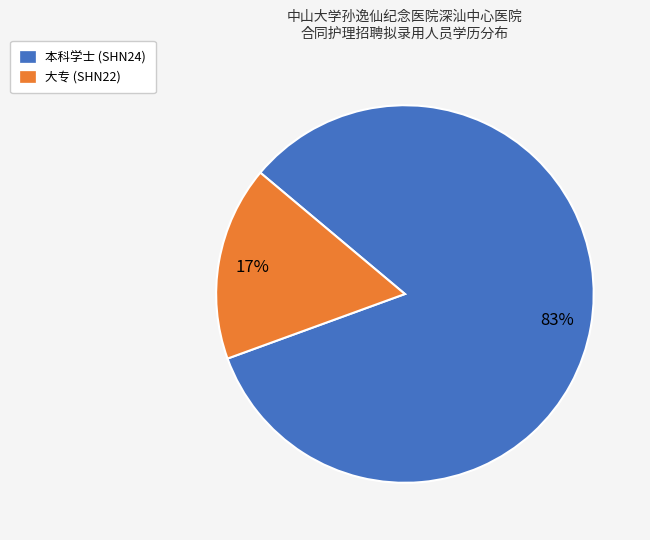

The 大专 slice represents 8% of the pie. True or false?

False